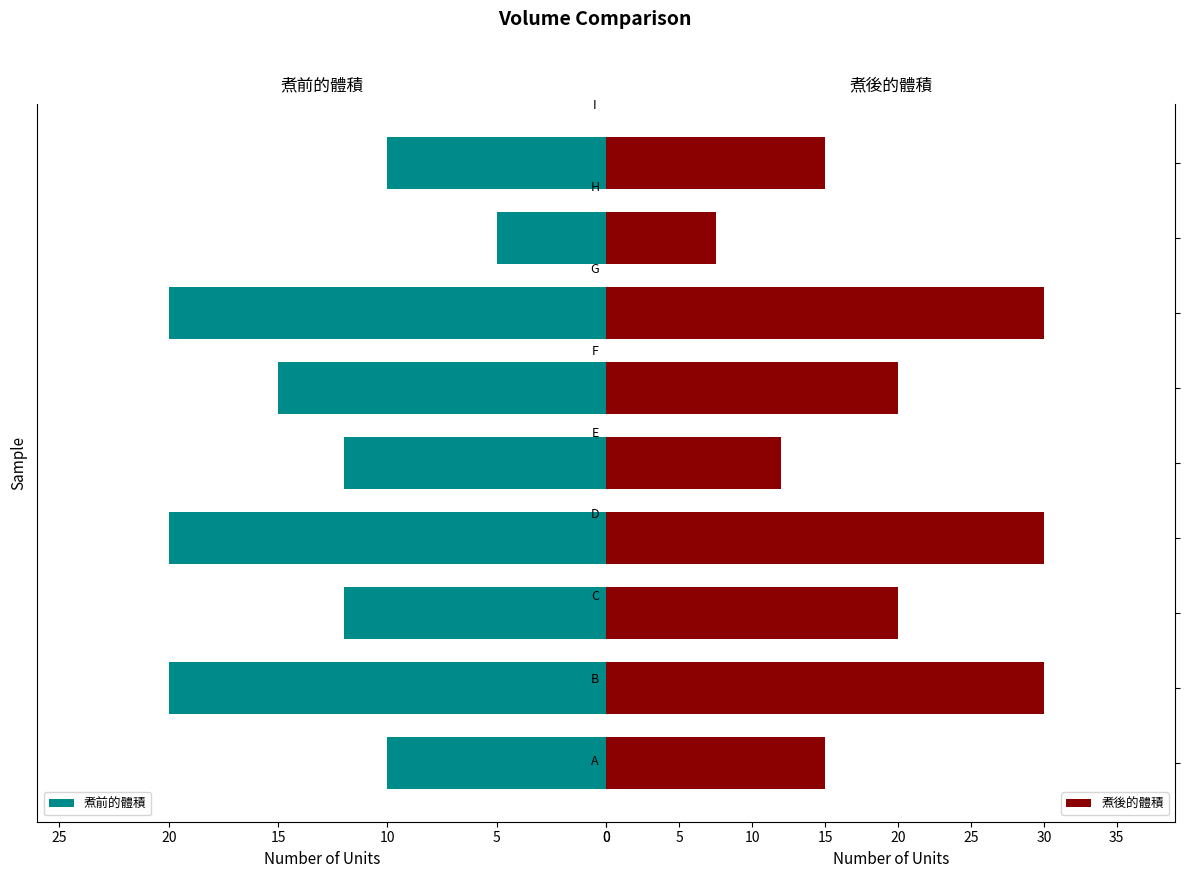

What is the maximum value for 煮後的體積?

30.0